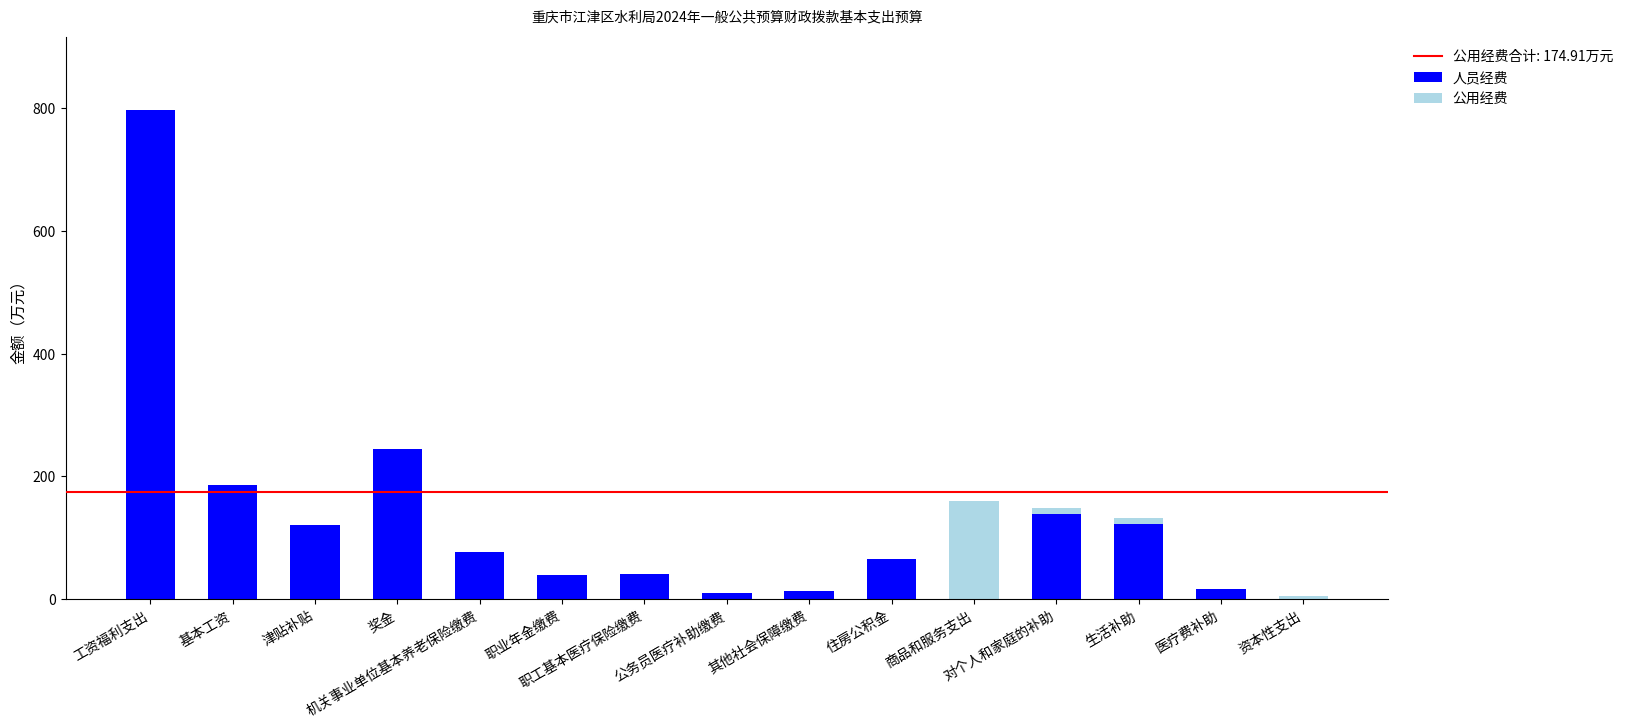

What is the maximum value for 人员经费?

796.2